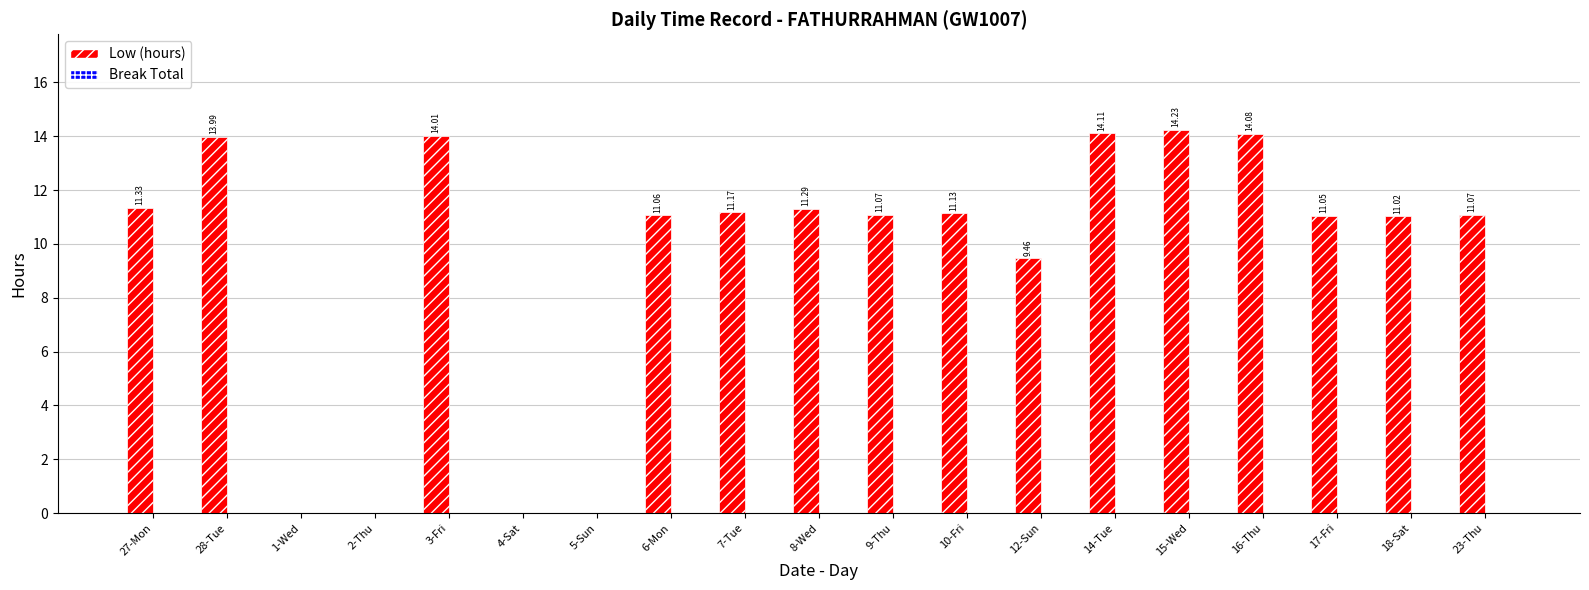

Which has a higher value, 3-Fri or 17-Fri?

3-Fri